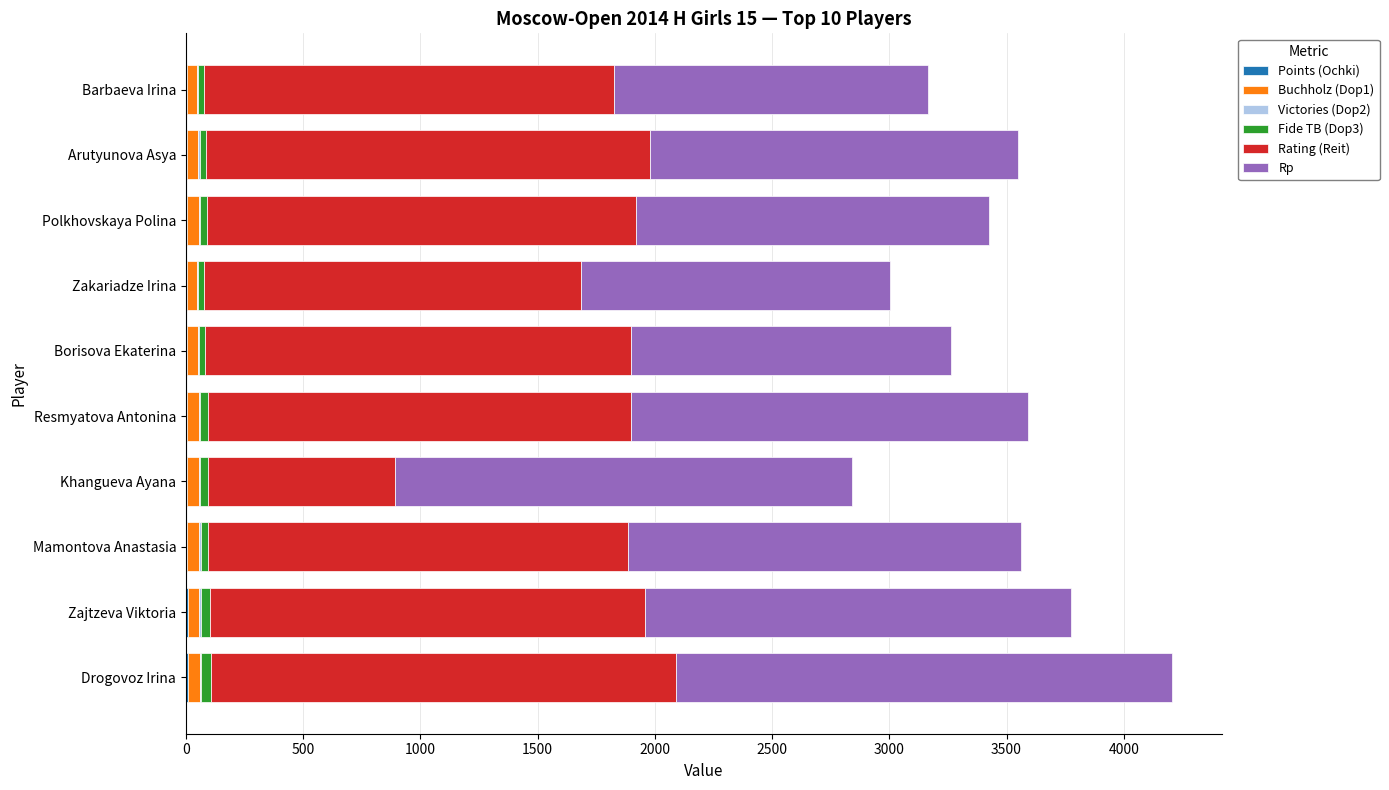

Which series has the widest spread of values?

Rating (Reit)